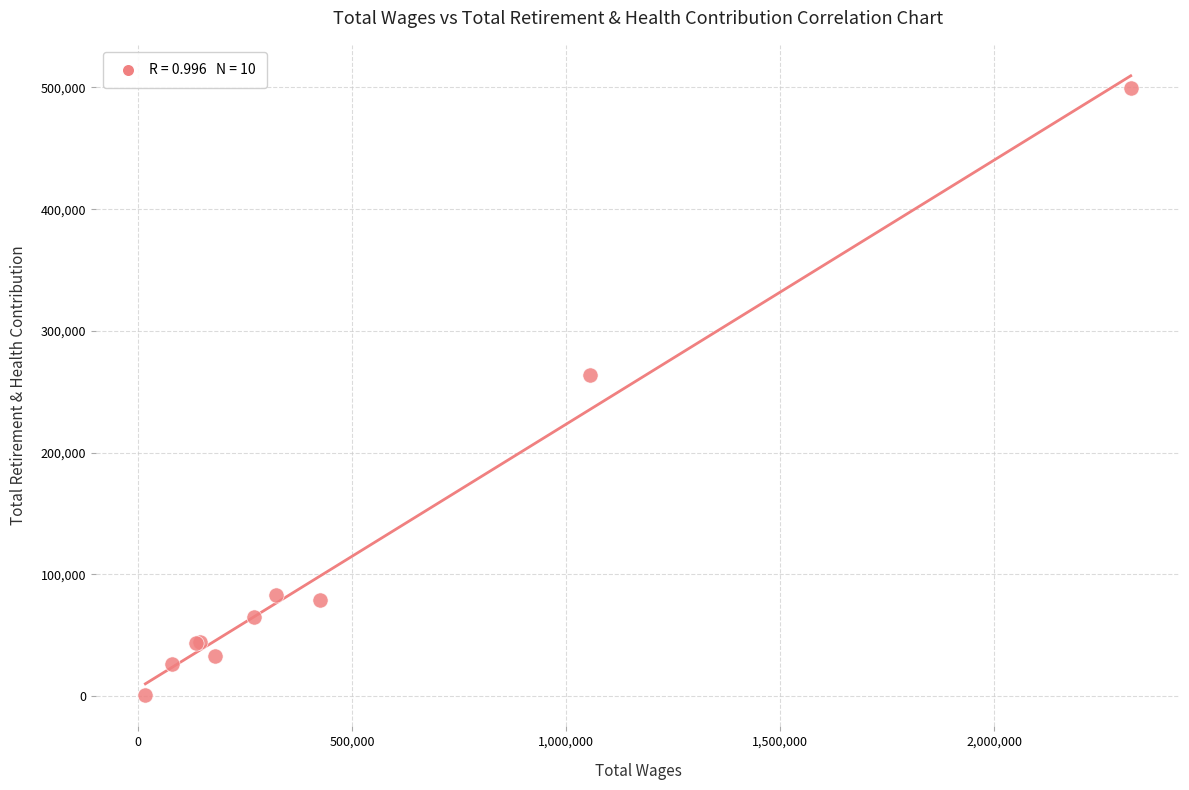

What Y value in the scatter plot is closest to 250107?

263689